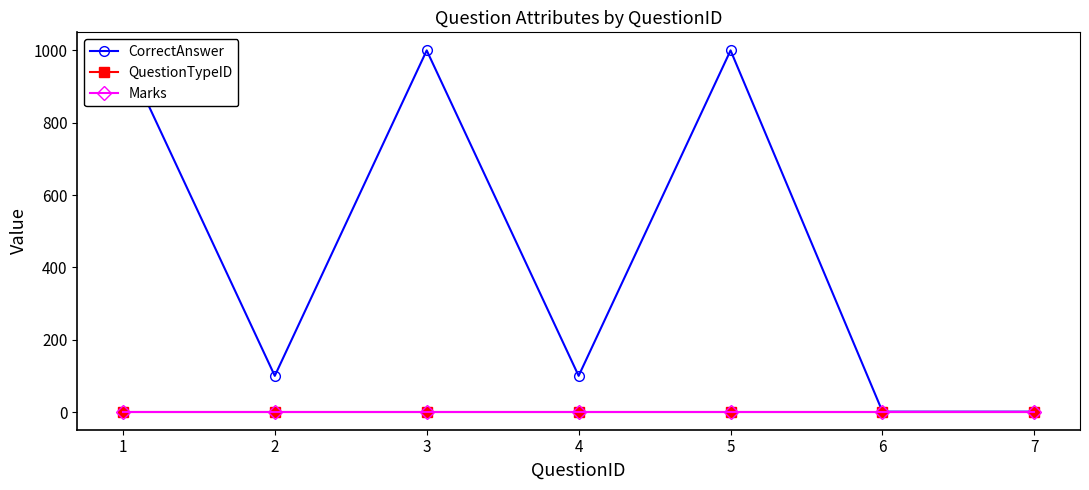

At 6, list the series in order from smallest to largest.

CorrectAnswer, QuestionTypeID, Marks